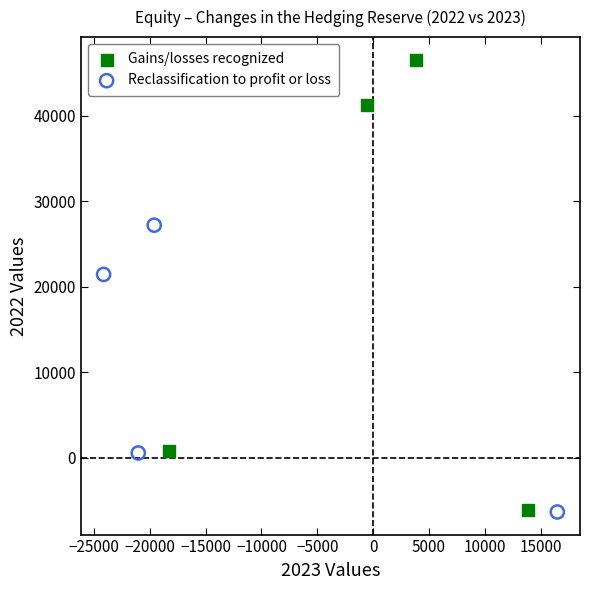

Which series reaches the maximum Y coordinate?

Gains/losses recognized